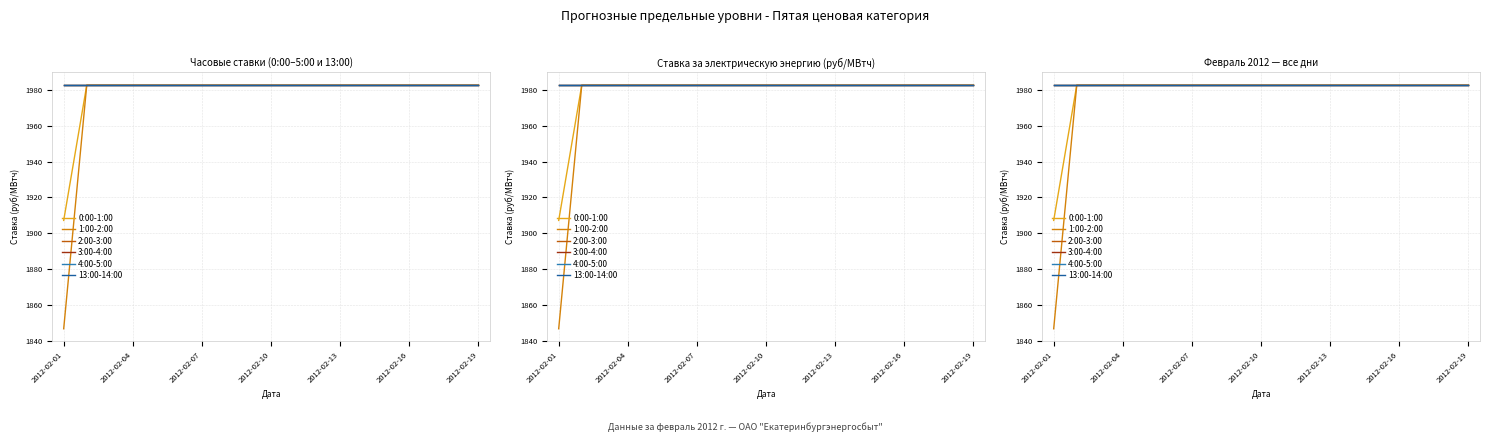

How many categories are shown in the chart?

19